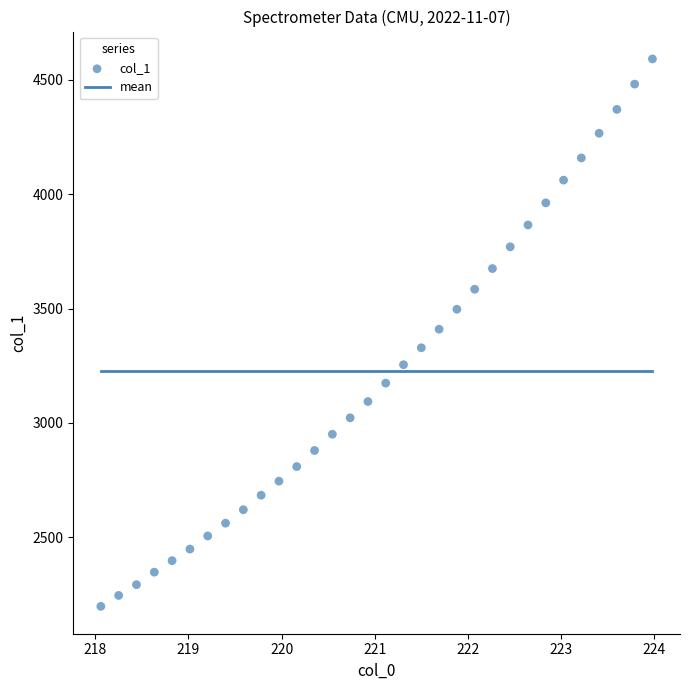

What is the range of Y values (max minus min)?

2392.7